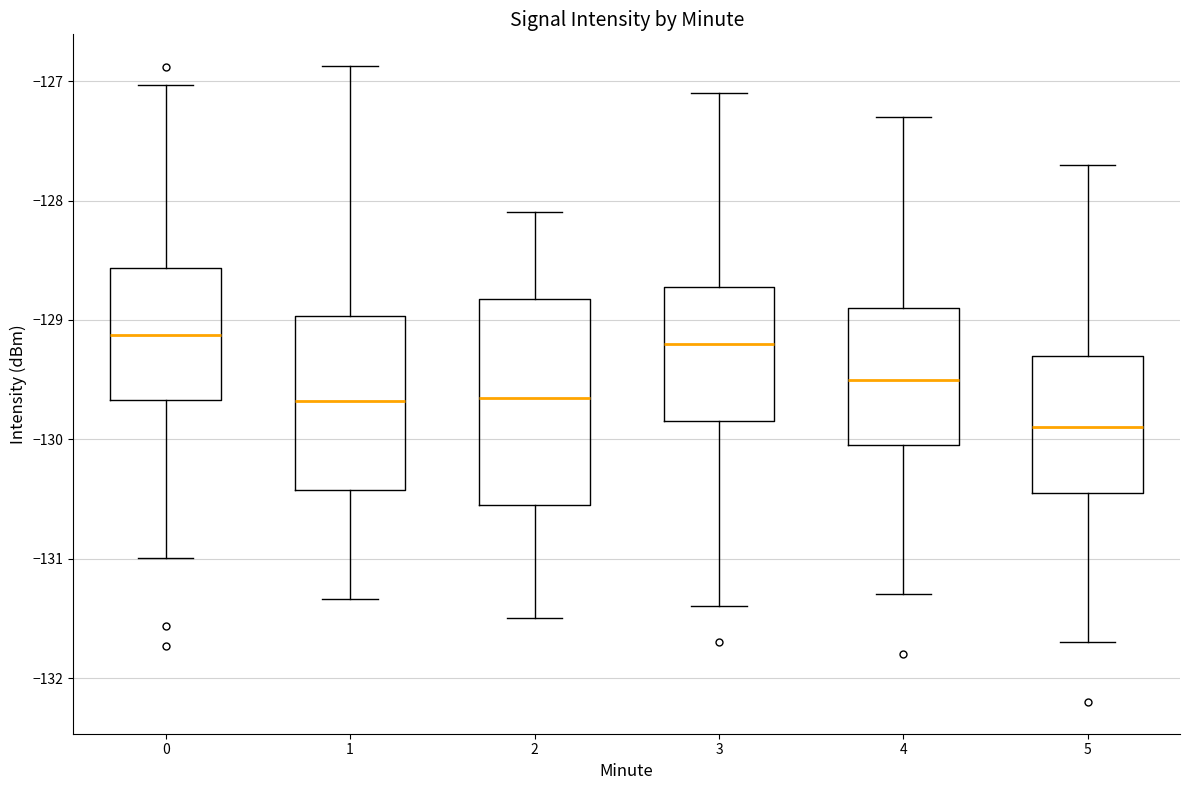

Reading left to right, read every box against the y-axis: the position of its median line, the range the box covers, and the ends of its whiskers. The values are not printed on the chart, so give them approximately, as read against the axis.

0: median -129.1, box -129.7 to -128.6, whiskers -131.0 to -127.0
1: median -129.7, box -130.4 to -129.0, whiskers -131.3 to -126.9
2: median -129.6, box -130.5 to -128.8, whiskers -131.5 to -128.1
3: median -129.2, box -129.8 to -128.7, whiskers -131.4 to -127.1
4: median -129.5, box -130.0 to -128.9, whiskers -131.3 to -127.3
5: median -129.9, box -130.4 to -129.3, whiskers -131.7 to -127.7